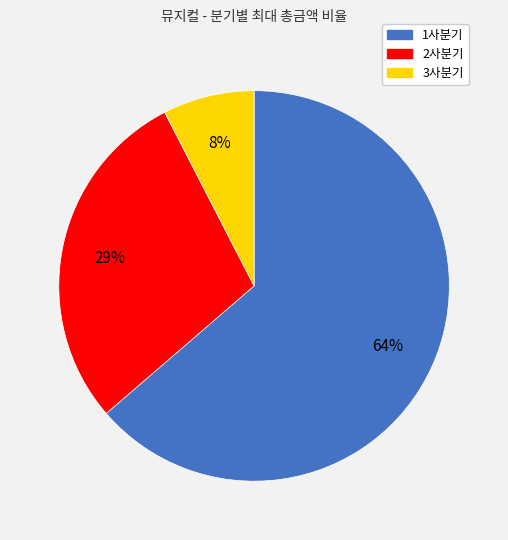

Approximately how many times larger is the value at 2사분기 compared to 1사분기?

0.5